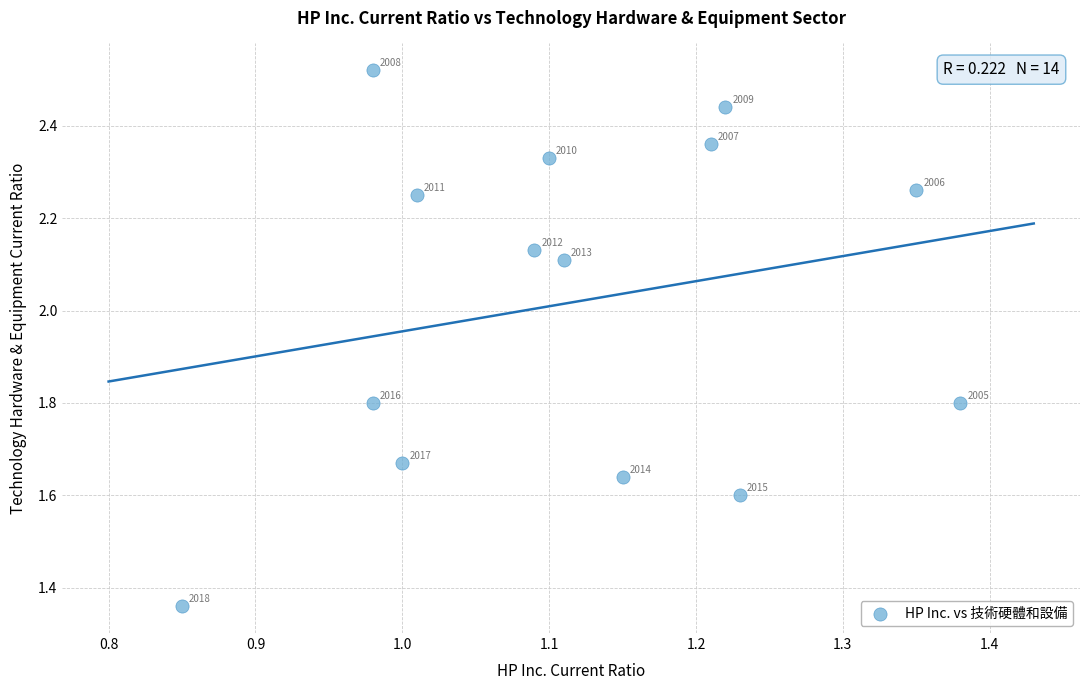

What is the range of Y values (max minus min)?

1.2